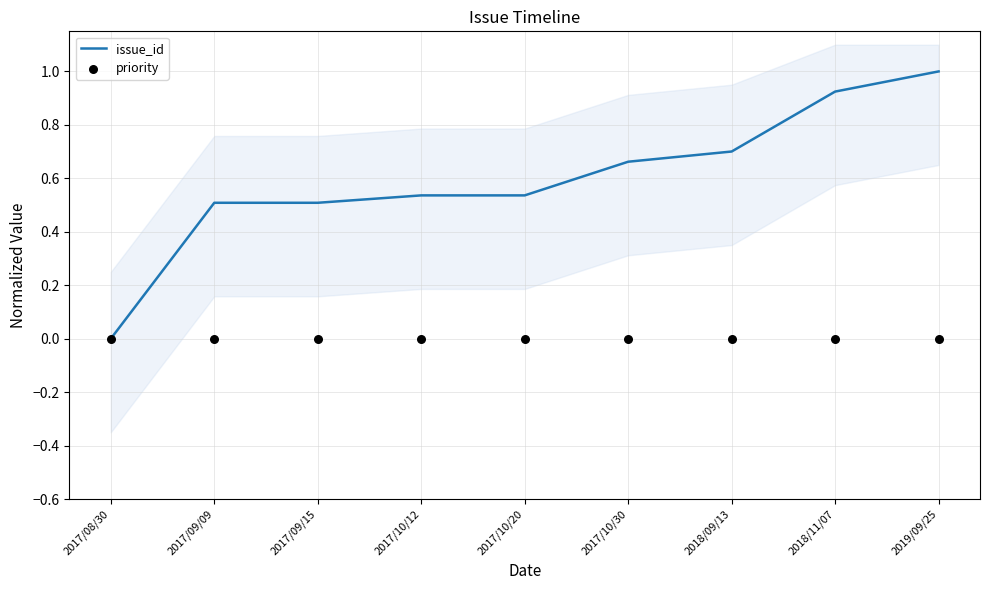

What is the total value across all series at 2017/10/30?

0.7